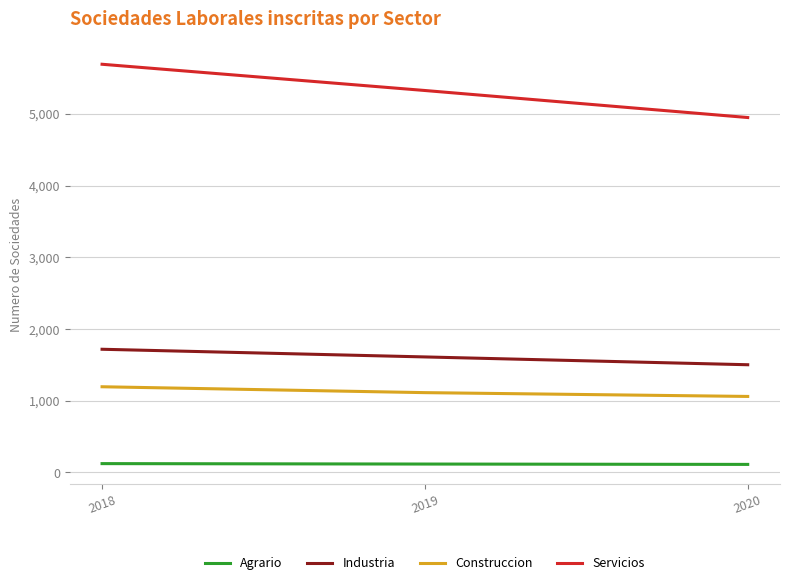

Which series has the largest total across all categories?

Servicios